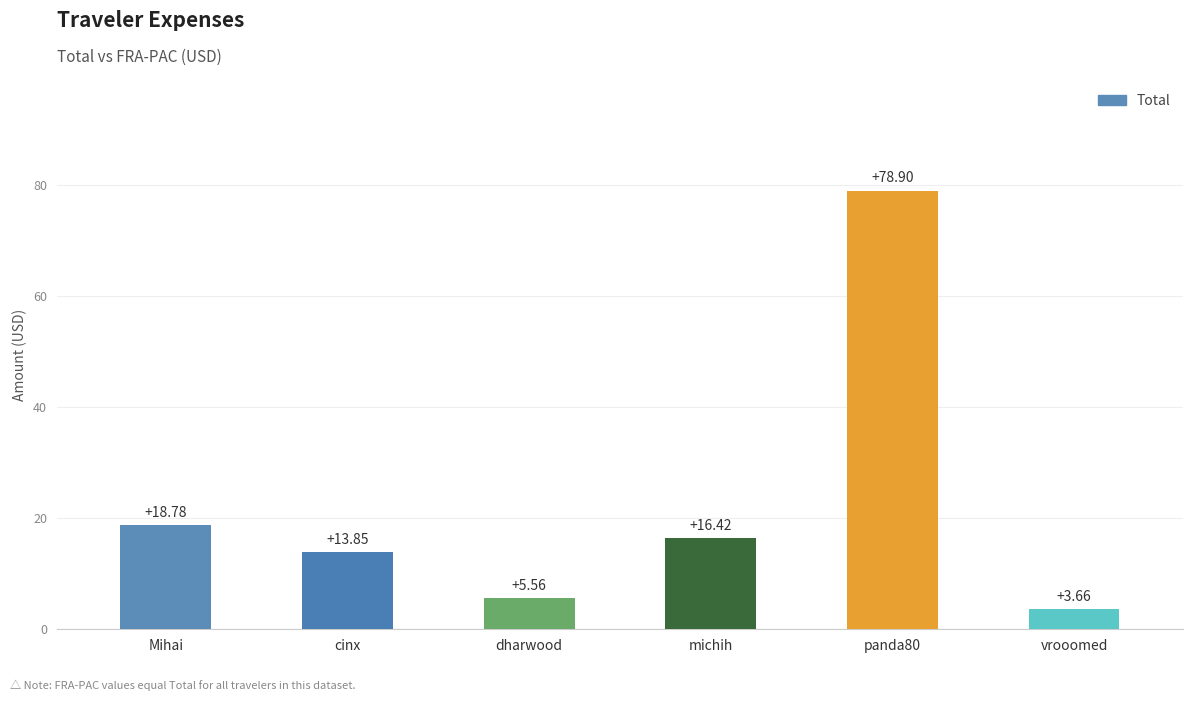

How many data points are above 16?

3